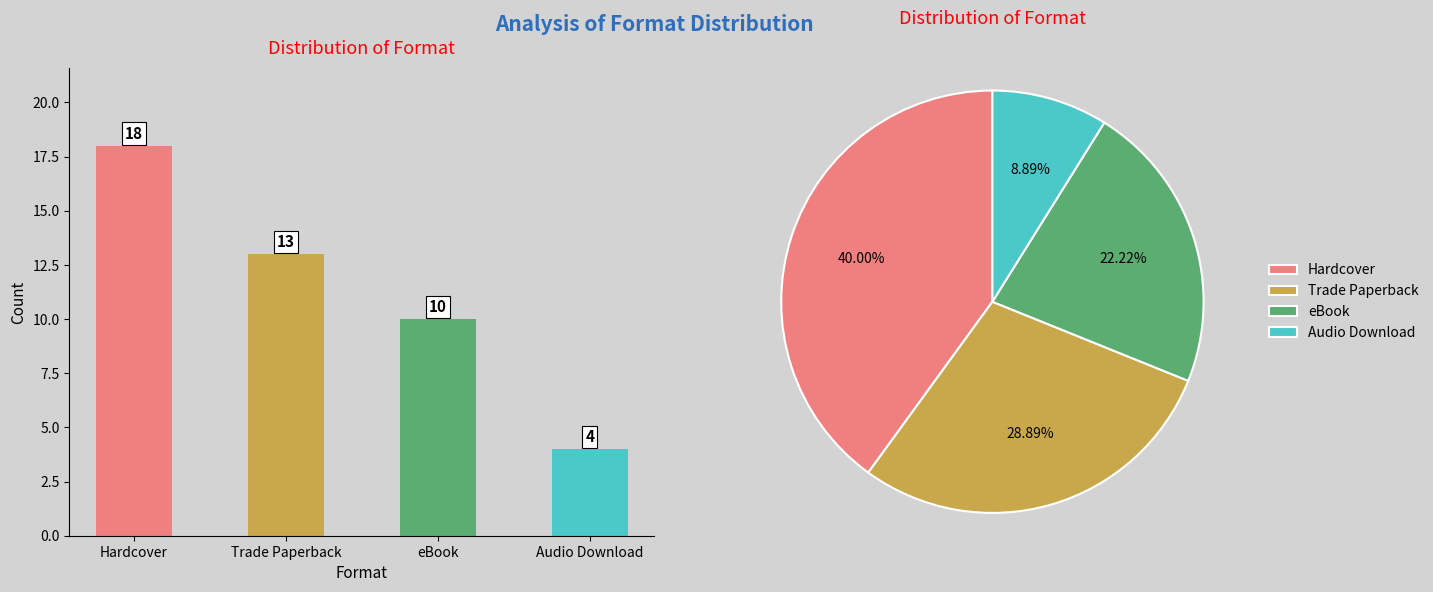

Is it true that the value at Audio Download is 4?

True